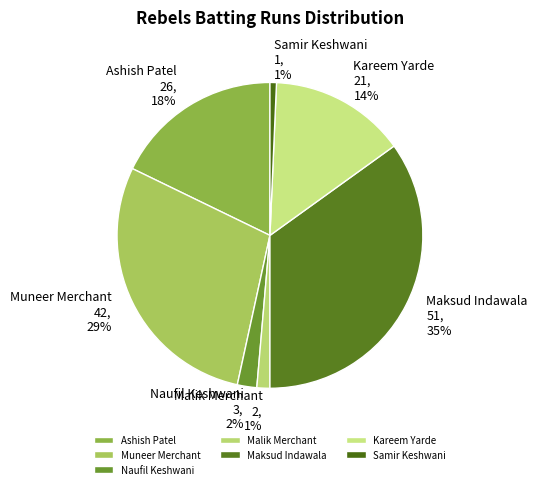

Which category has the biggest portion of the pie?

Maksud Indawala